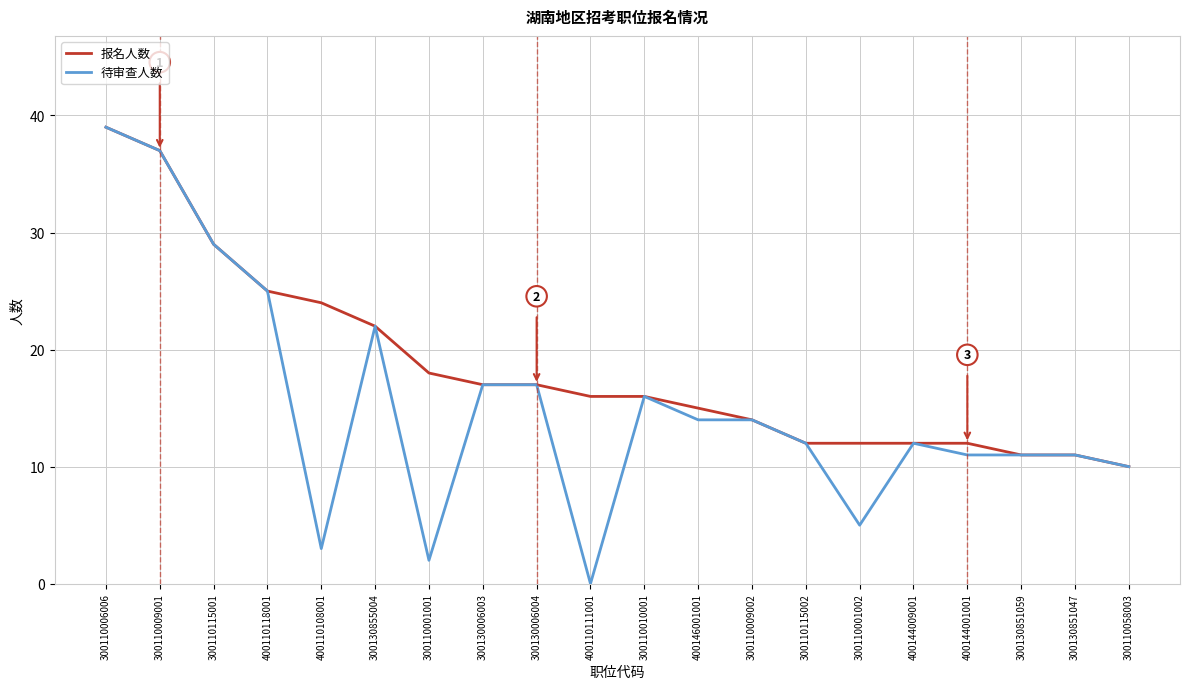

Is the value of 报名人数 at 300110115002 greater than the value of 待审查人数 at 300110058003?

Yes